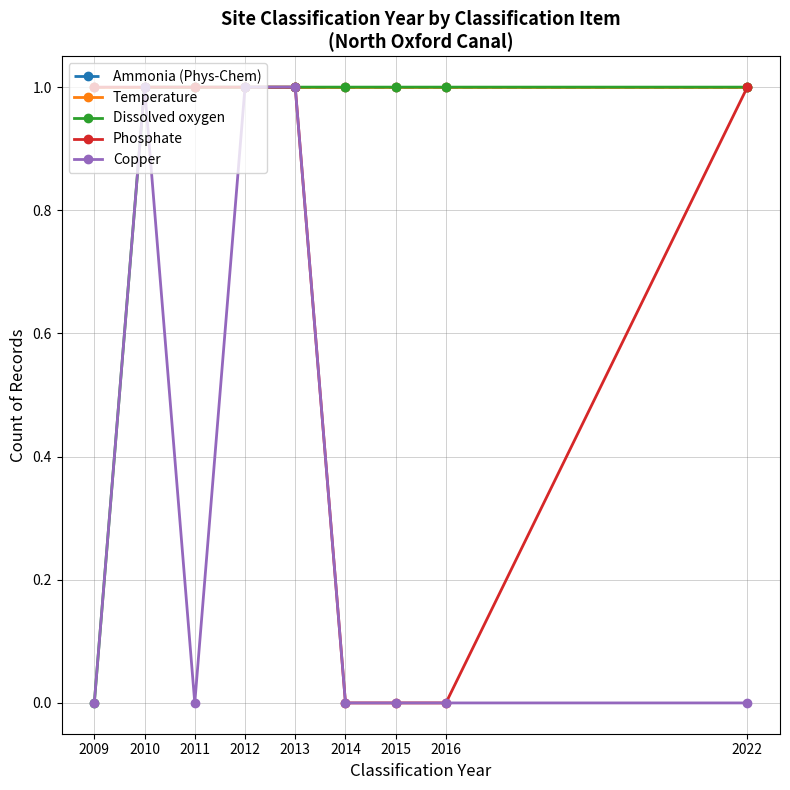

True or false: Phosphate has more than 0 interior local peaks.

False